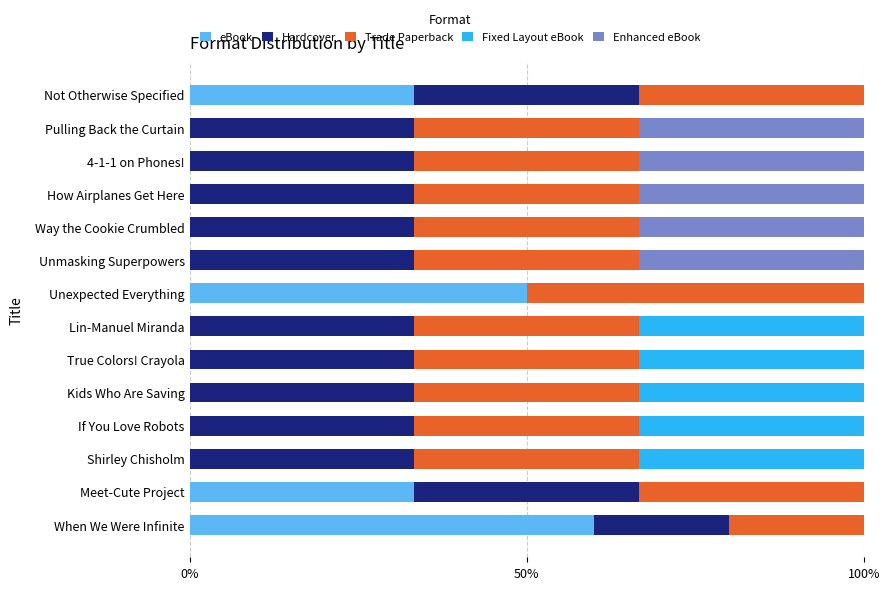

Is it true that eBook equals 37.3 at When We Were Infinite?

False